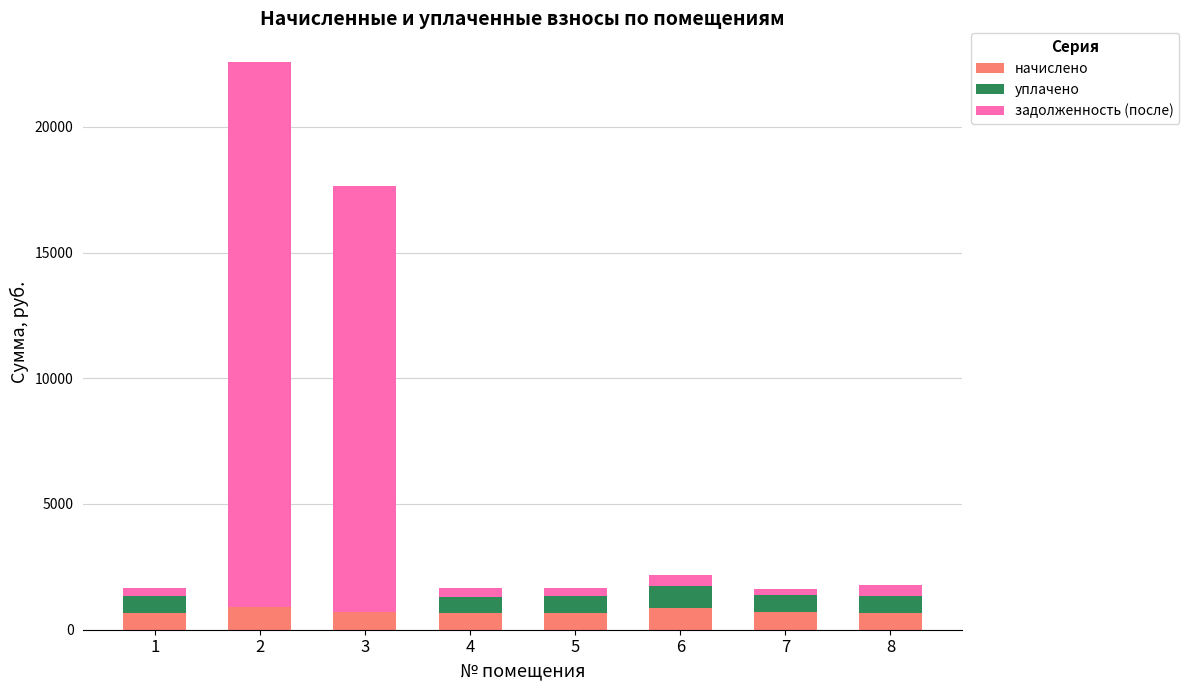

Which series has the largest total across all categories?

задолженность (после)